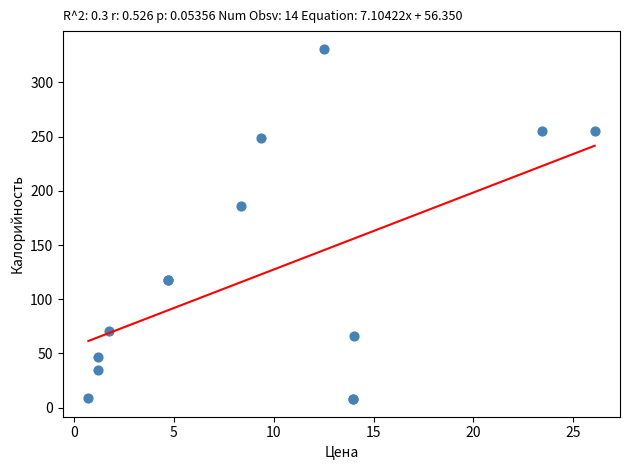

What Y value in the scatter plot is closest to 169?

186.0